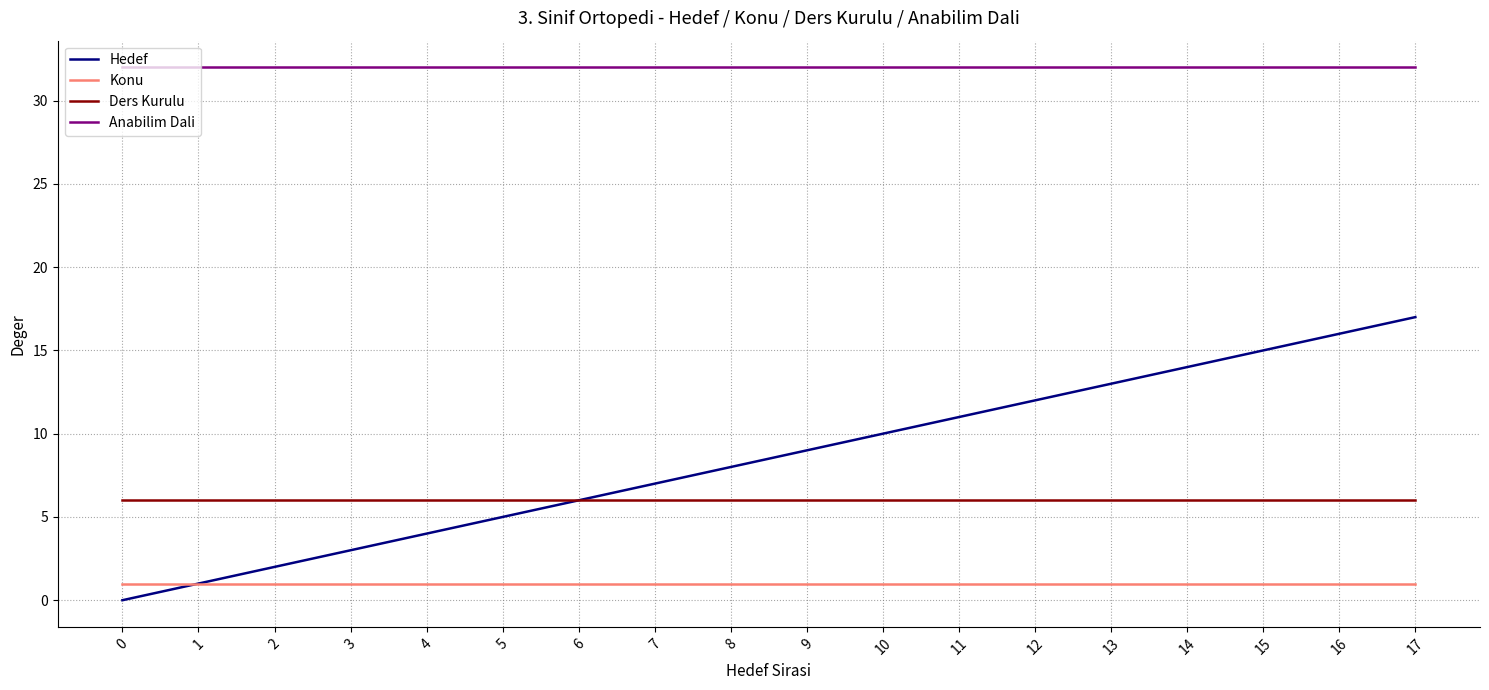

What is the sum of all Konu values?

18